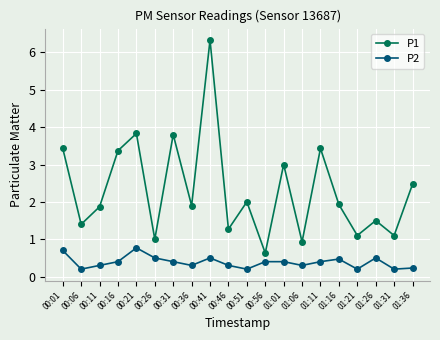

What is the label of the 2nd point from the right?

01:31